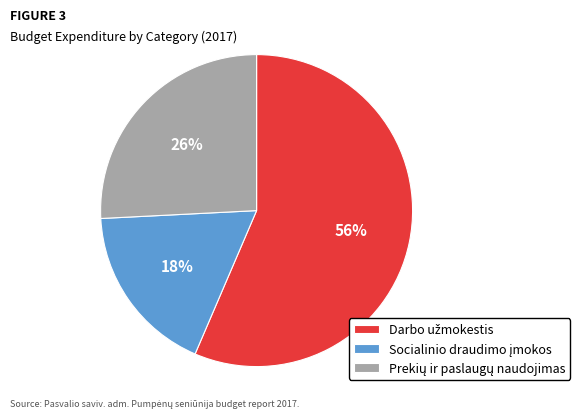

Does any single category account for the majority?

Yes